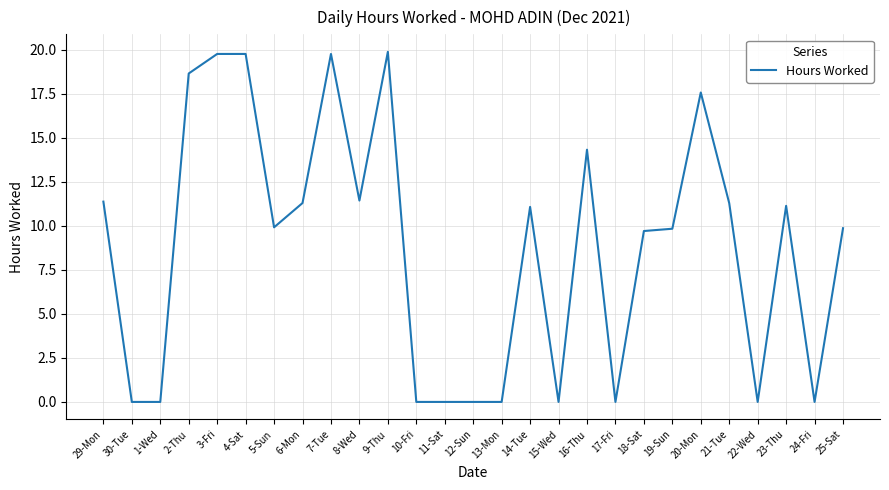

What is the difference between the second highest and minimum values?

19.8